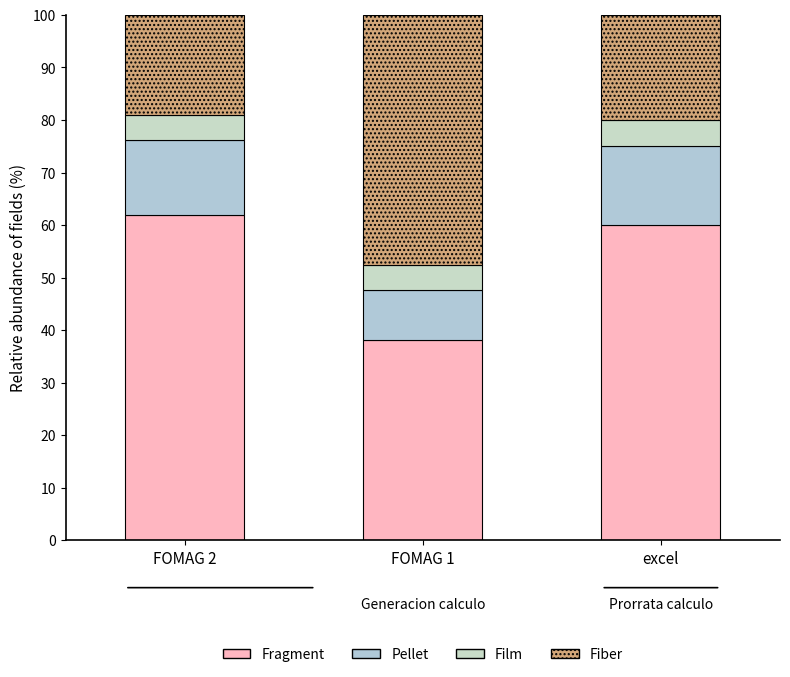

What position from the left is FOMAG 2?

1